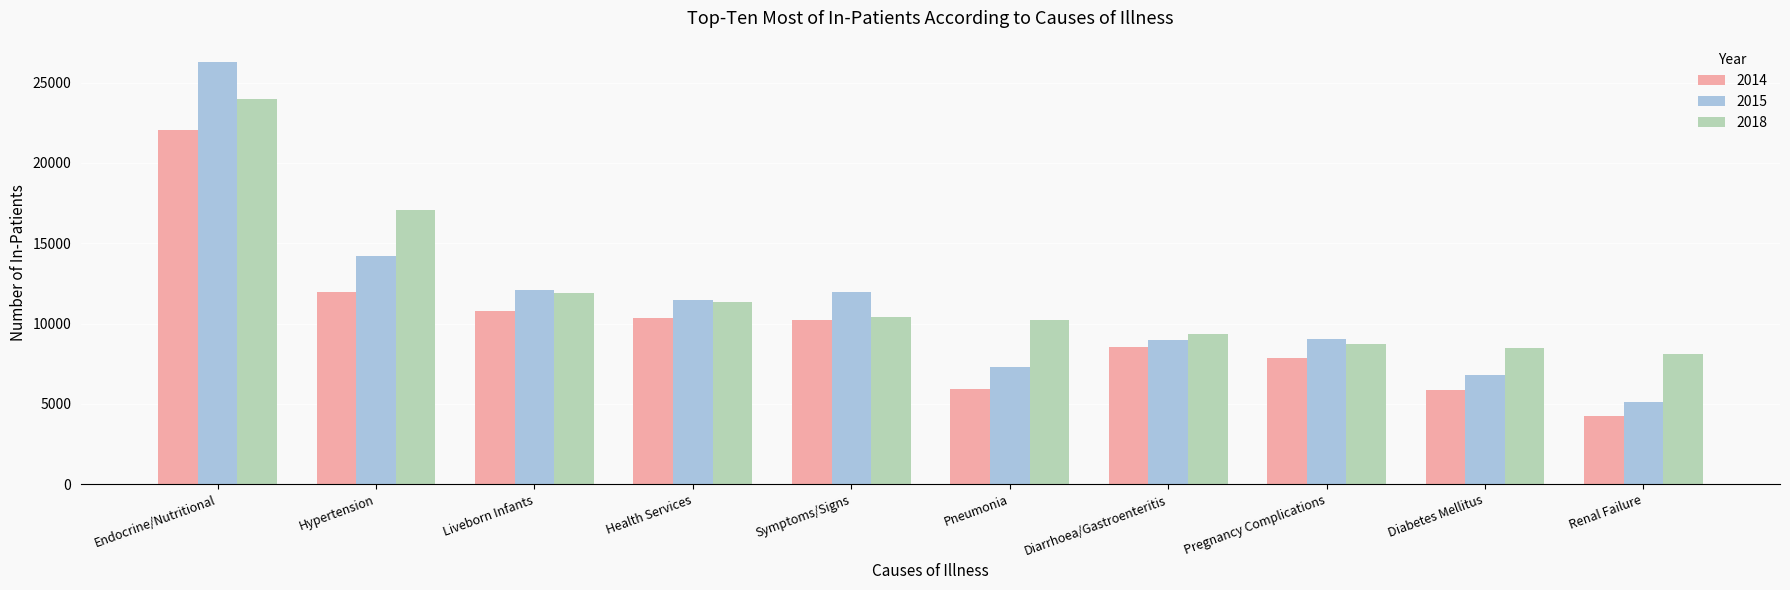

Is the value of 2018 at Endocrine/Nutritional greater than the value of 2014 at Health Services?

Yes